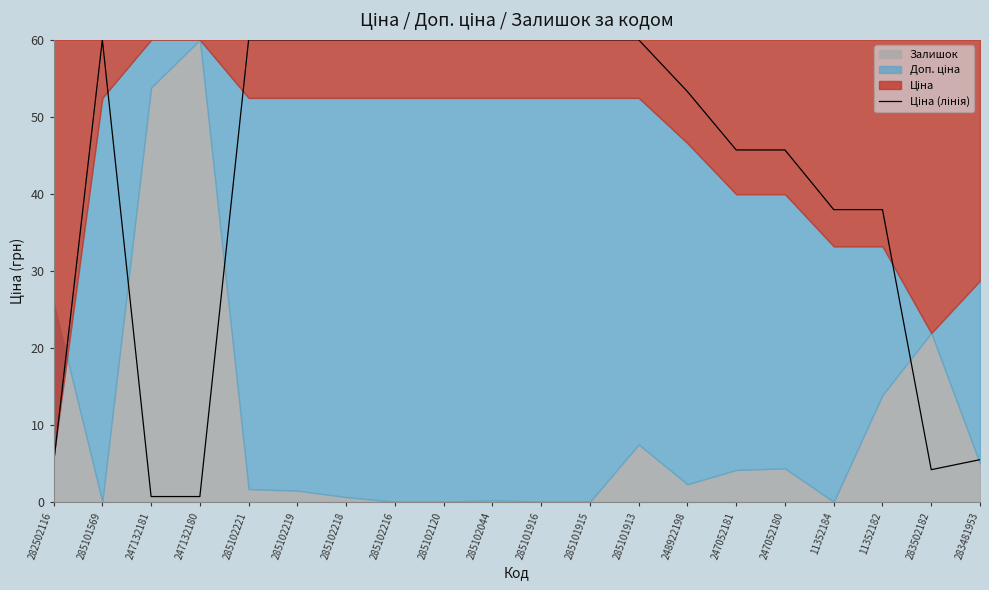

Where is the first local maximum?

285101569